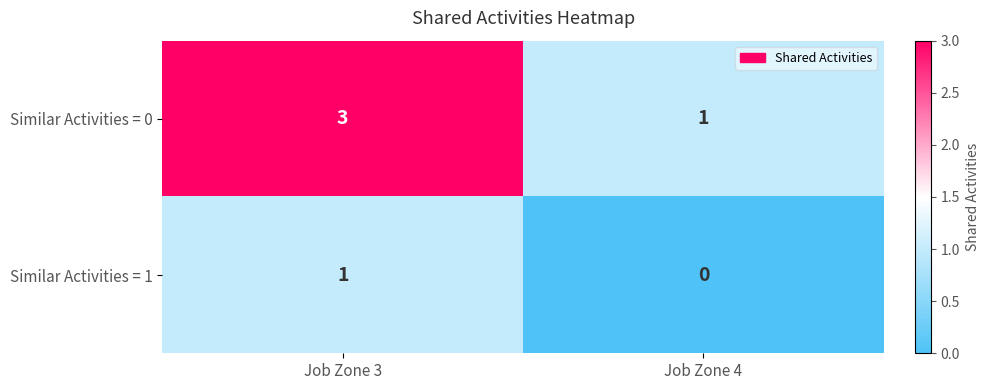

Which series changed the most between Job Zone 3 and Job Zone 4?

Similar Activities = 0